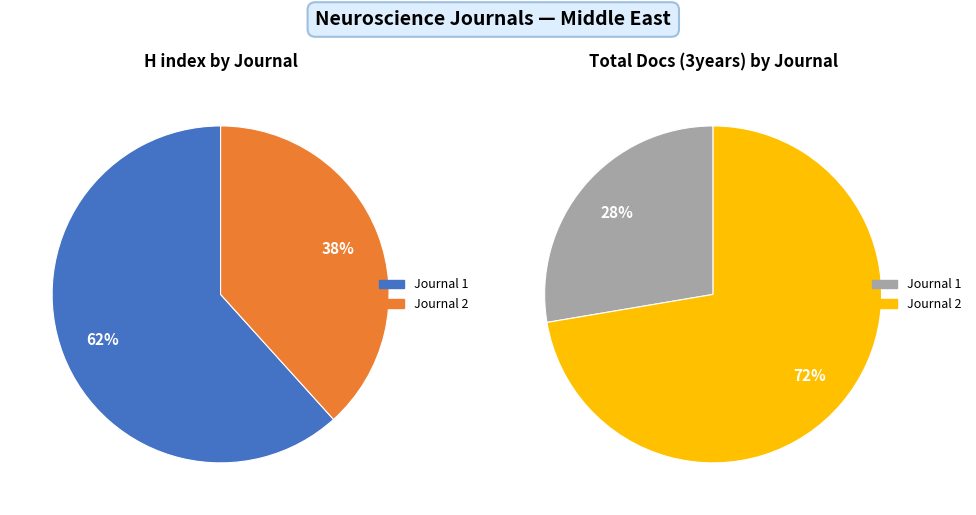

Does any single category account for the majority?

Yes